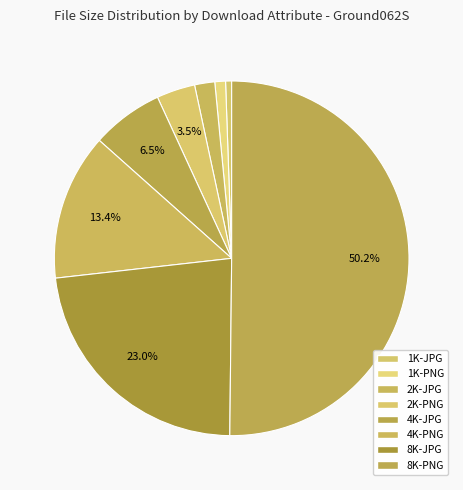

Count the number of slices in the pie.

8